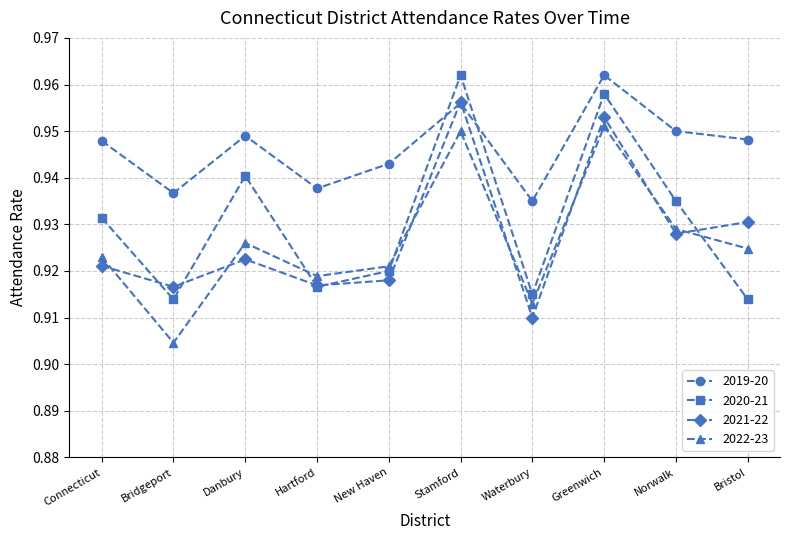

True or false: 2019-20 has more than 1 points higher than both neighbors.

True